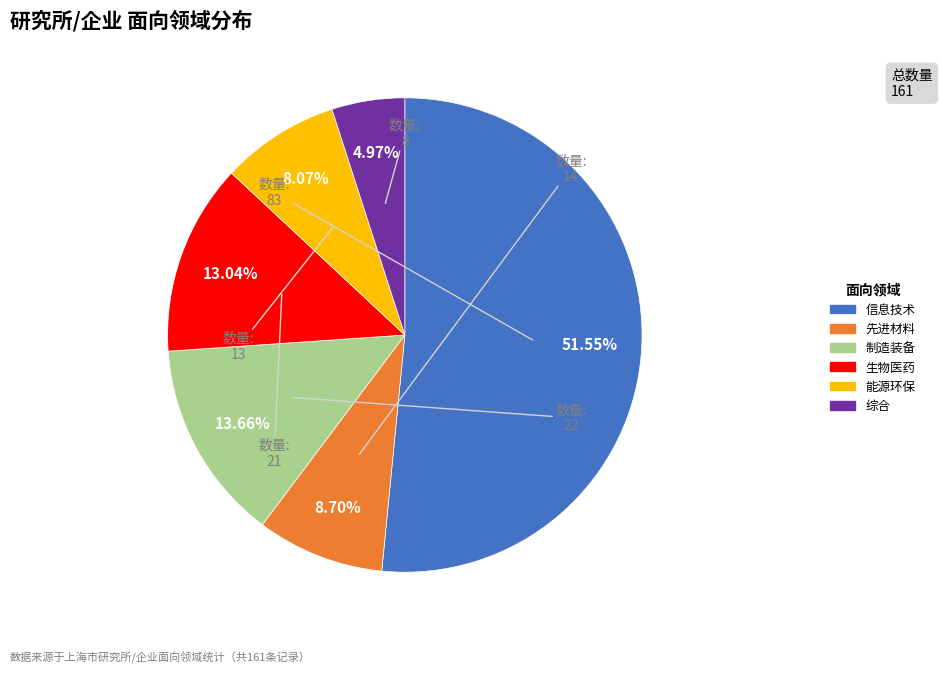

True or false: 能源环保 accounts for 1% of the total.

False